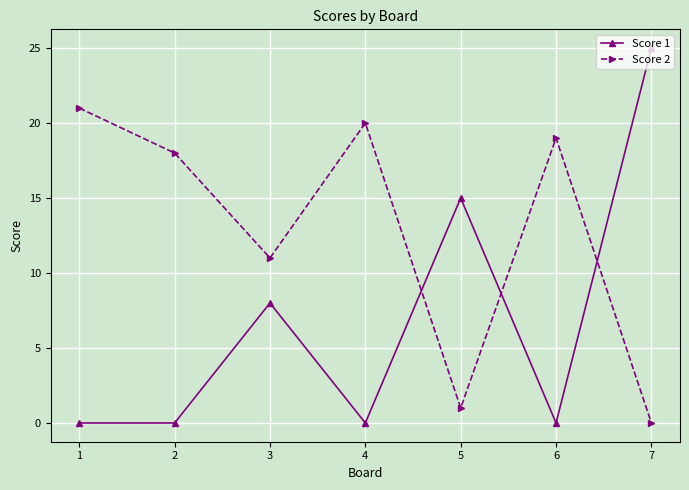

Between which two adjacent categories do Score 2 and Score 1 first intersect?

4 and 5